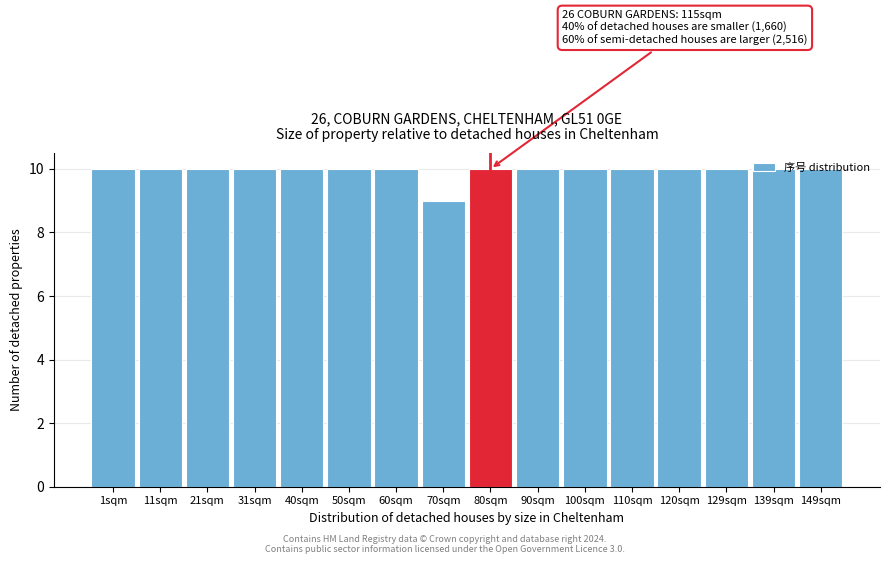

What is the sum of the values at 120sqm and 129sqm?

20